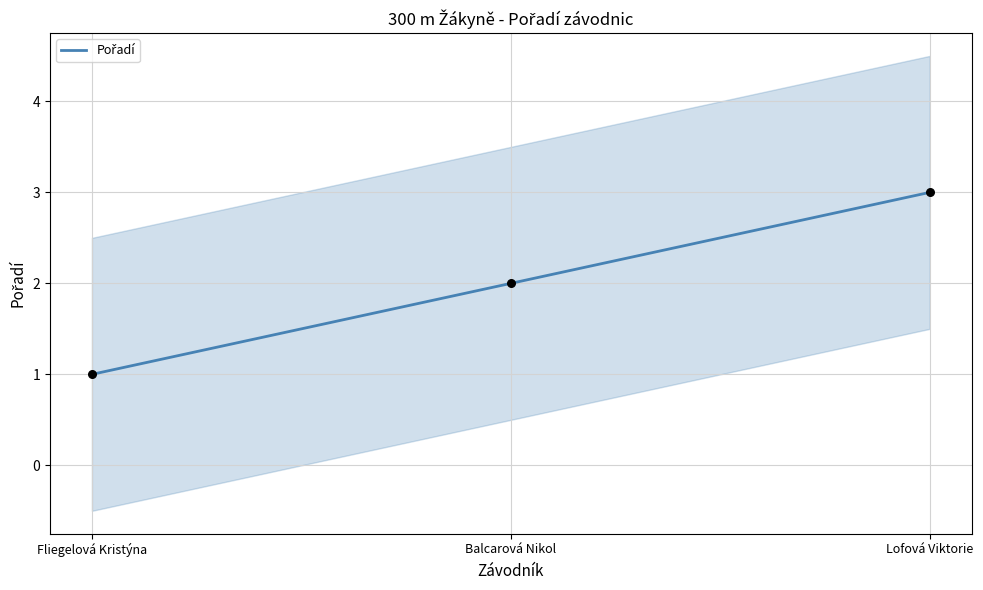

What is the ratio of the value at Fliegelová Kristýna to the value at Lofová Viktorie?

0.3